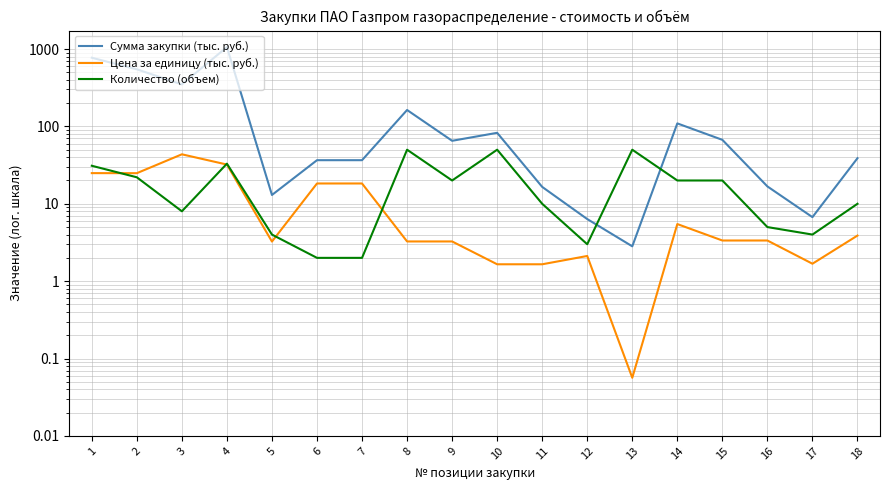

True or false: Количество (объем) has a value of 12.6 at 15.

False